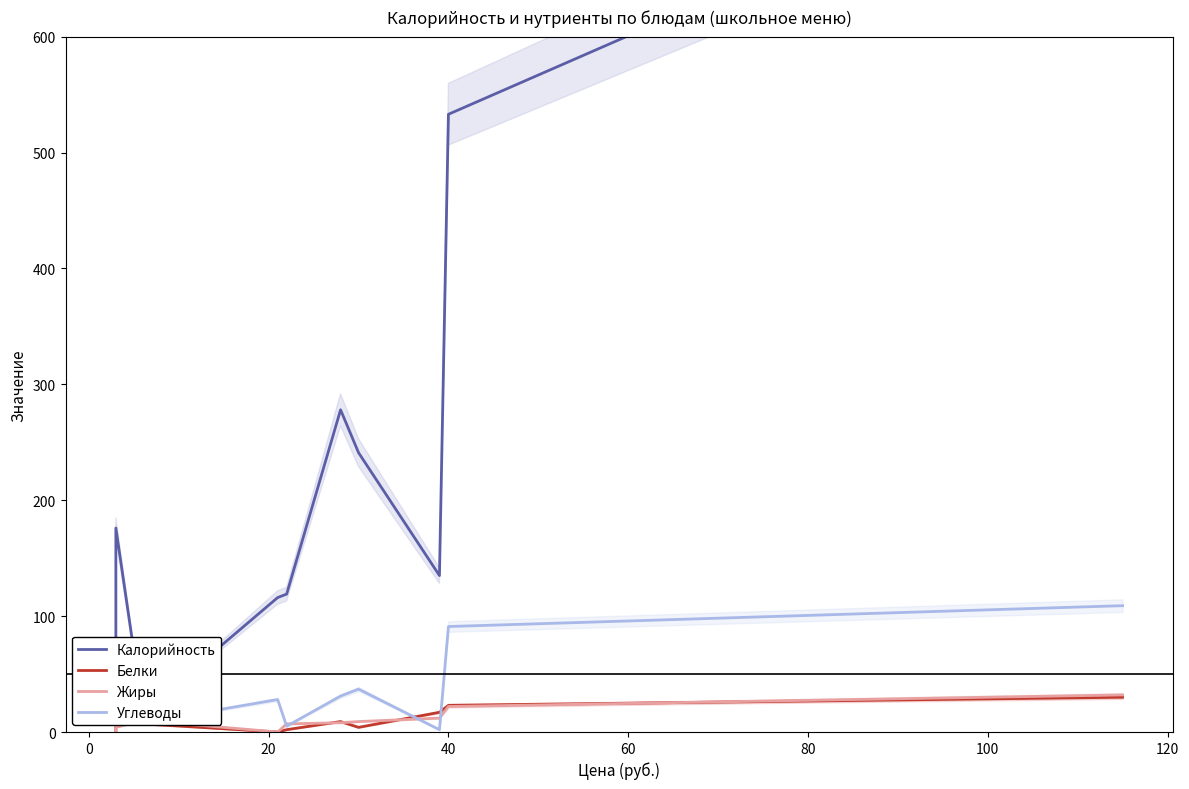

Is the value of Жиры at 120 greater than the value of Белки at −20?

Yes